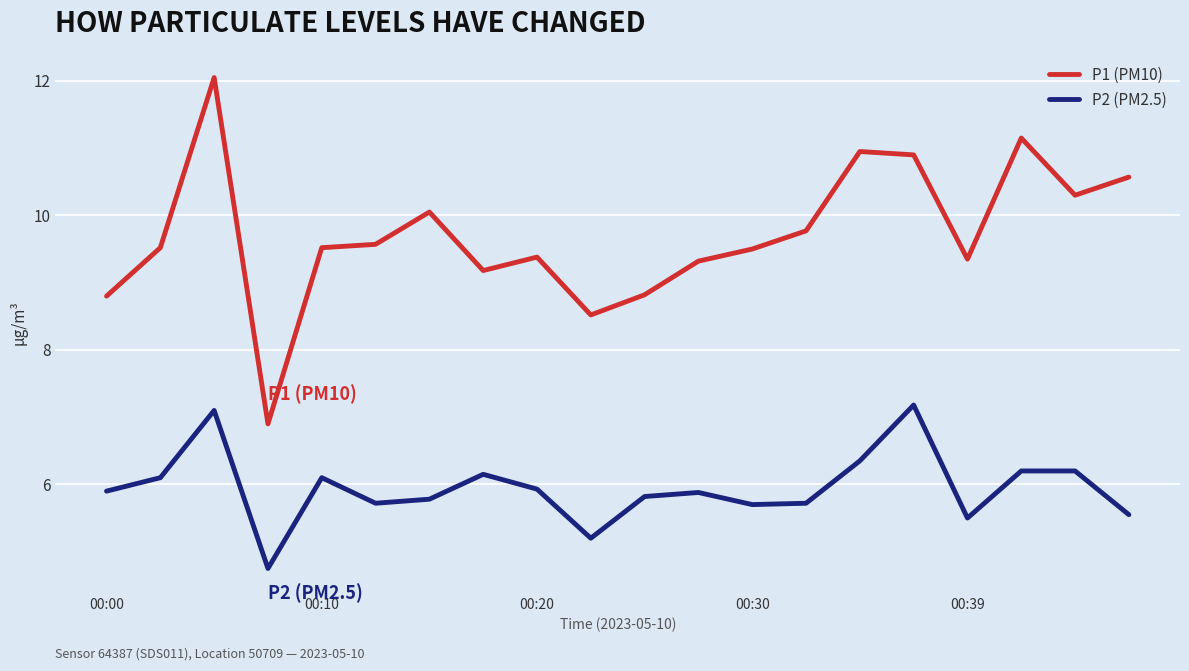

What is the greatest value displayed?

12.1